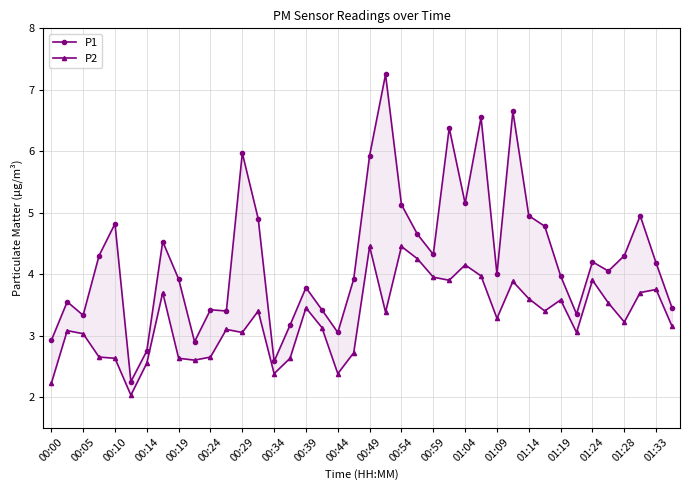

List the series in order of their peak value, highest first.

P1, P2